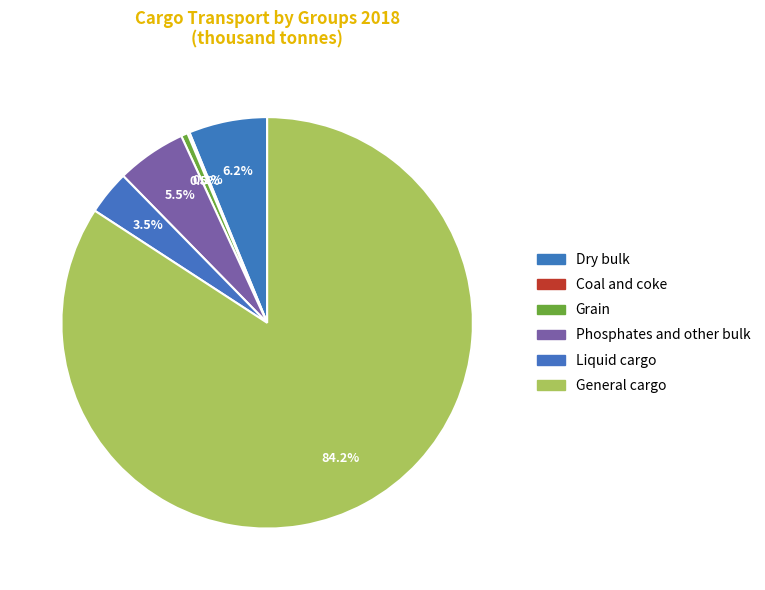

Which slice is the largest?

General cargo